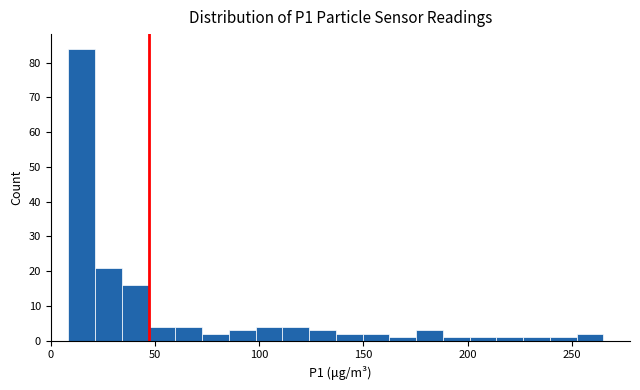

Around what value on the x-axis is the tallest bar? Give the approximate position of its centre, as read against the axis.

15